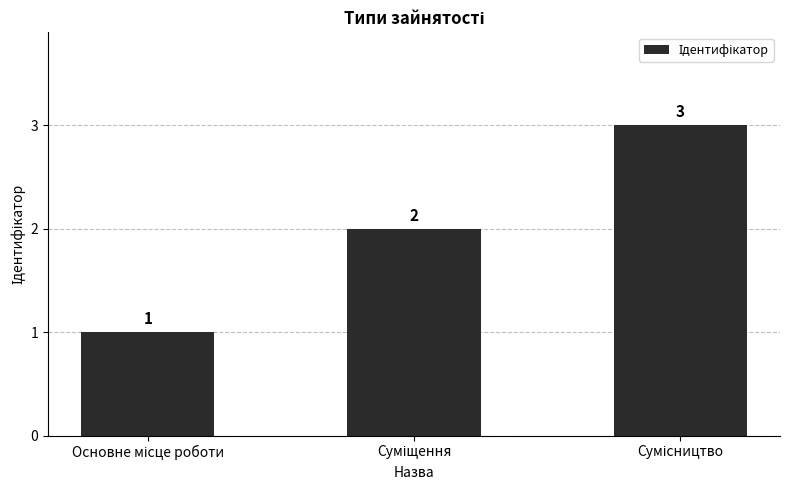

What is the value of the 1st bar from the left?

1